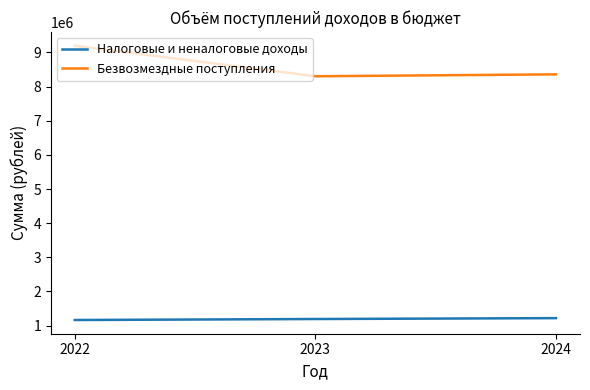

Rank the series by their average value, from highest to lowest.

Безвозмездные поступления, Налоговые и неналоговые доходы